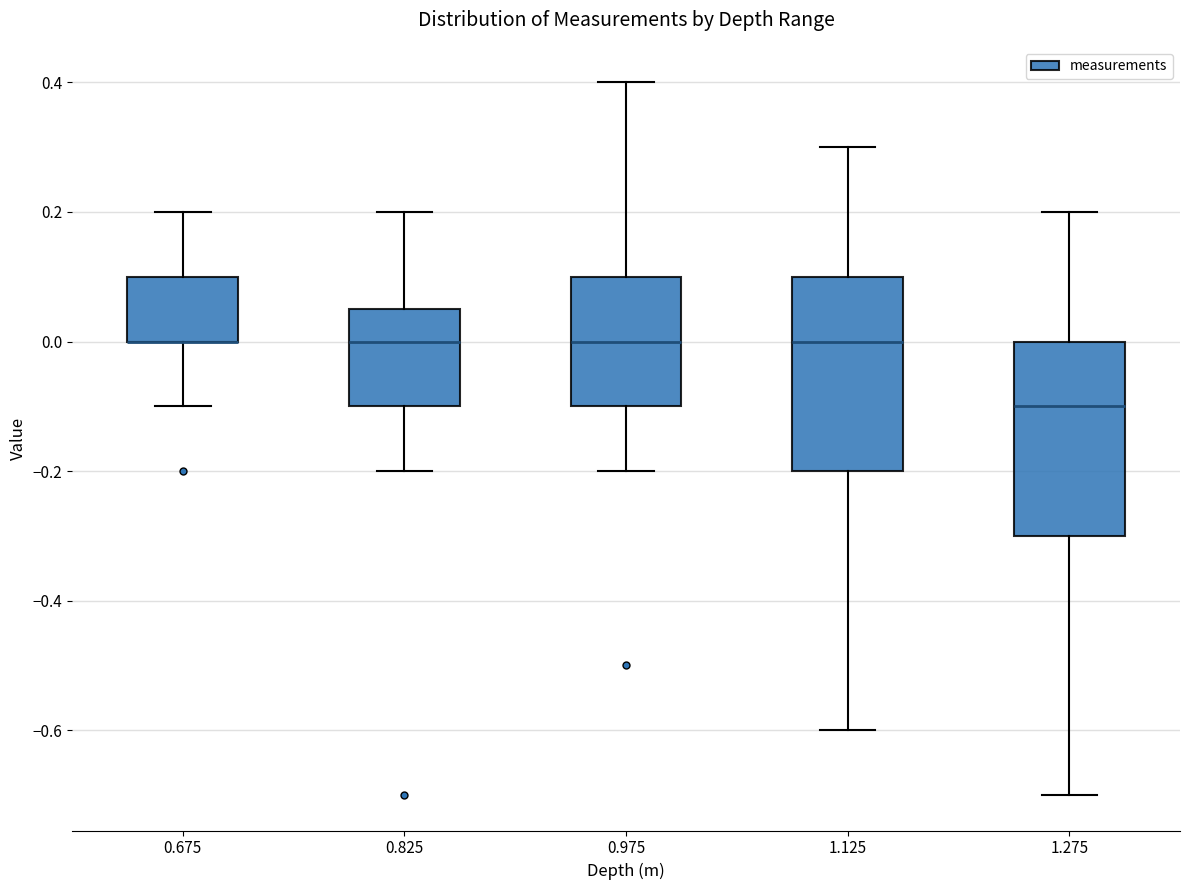

Reading left to right, read every box against the y-axis: the position of its median line, the range the box covers, and the ends of its whiskers. The values are not printed on the chart, so give them approximately, as read against the axis.

0.675: median 0.00 (drawn on the box's lower edge), box 0.00 to 0.10, whiskers -0.10 to 0.20
0.825: median 0.00, box -0.10 to 0.06, whiskers -0.20 to 0.20
0.975: median 0.00, box -0.10 to 0.10, whiskers -0.20 to 0.40
1.125: median 0.00, box -0.20 to 0.10, whiskers -0.60 to 0.30
1.275: median -0.10, box -0.30 to 0.00, whiskers -0.70 to 0.20